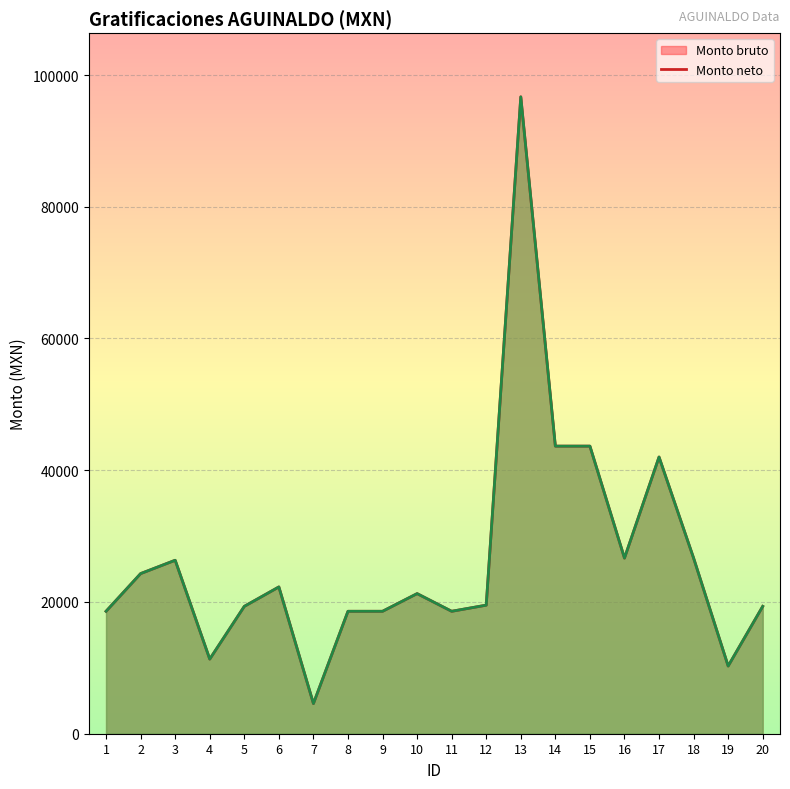

At which label is Monto bruto (line) closest to 50631?

14